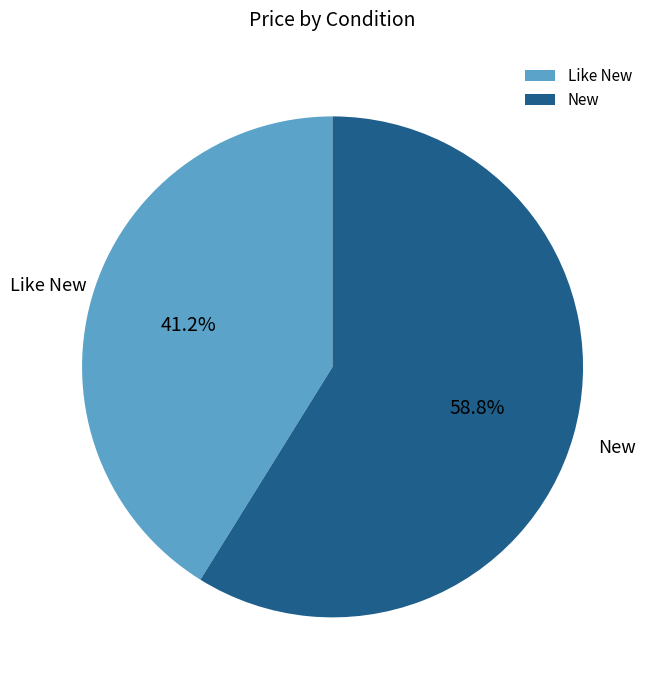

What percentage is NOT represented by Like New?

58.8%